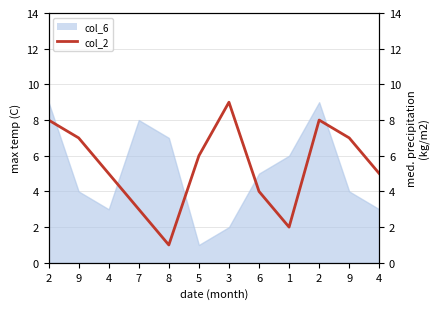

Reading left to right, extract all data points from this chart.

8	7	5	3	1	6	9	4	2	8	7	5